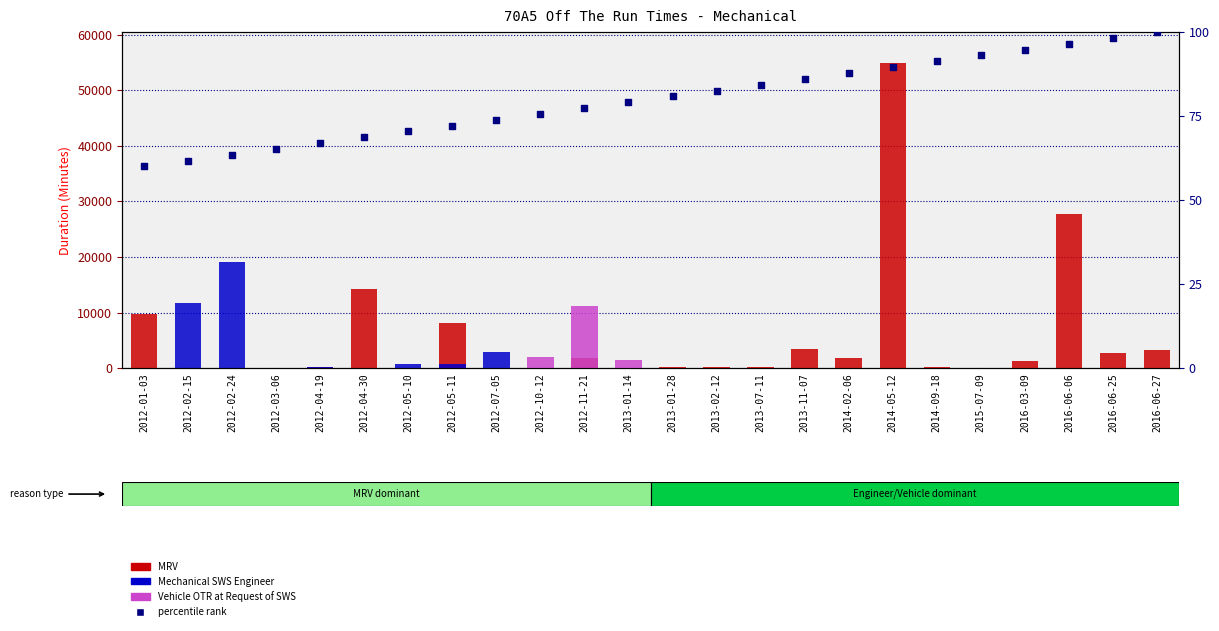

At how many categories does at least one series exceed 4843?

8